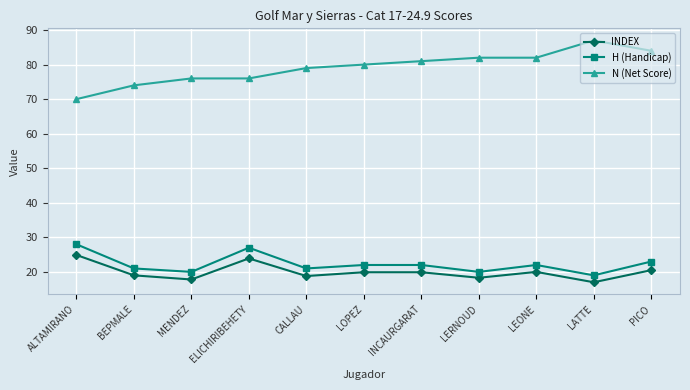

What is the total value across all series at BEPMALE?

114.0